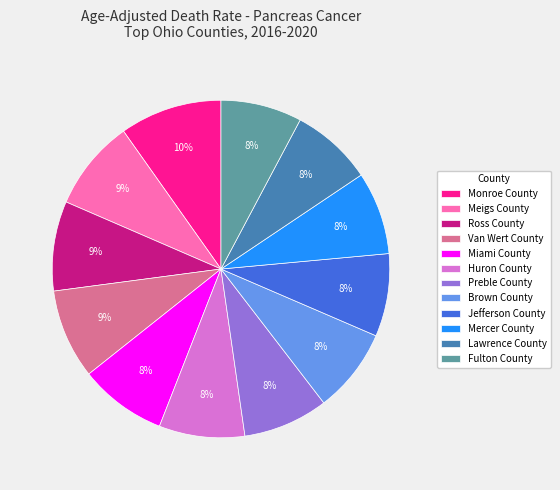

True or false: Brown County accounts for 1% of the total.

False